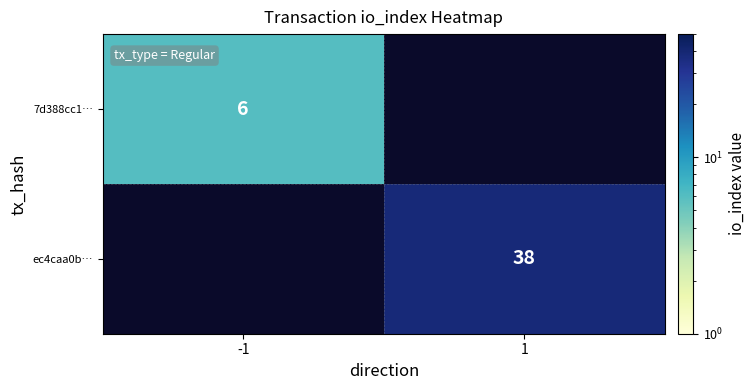

How many distinct data groups are displayed?

2